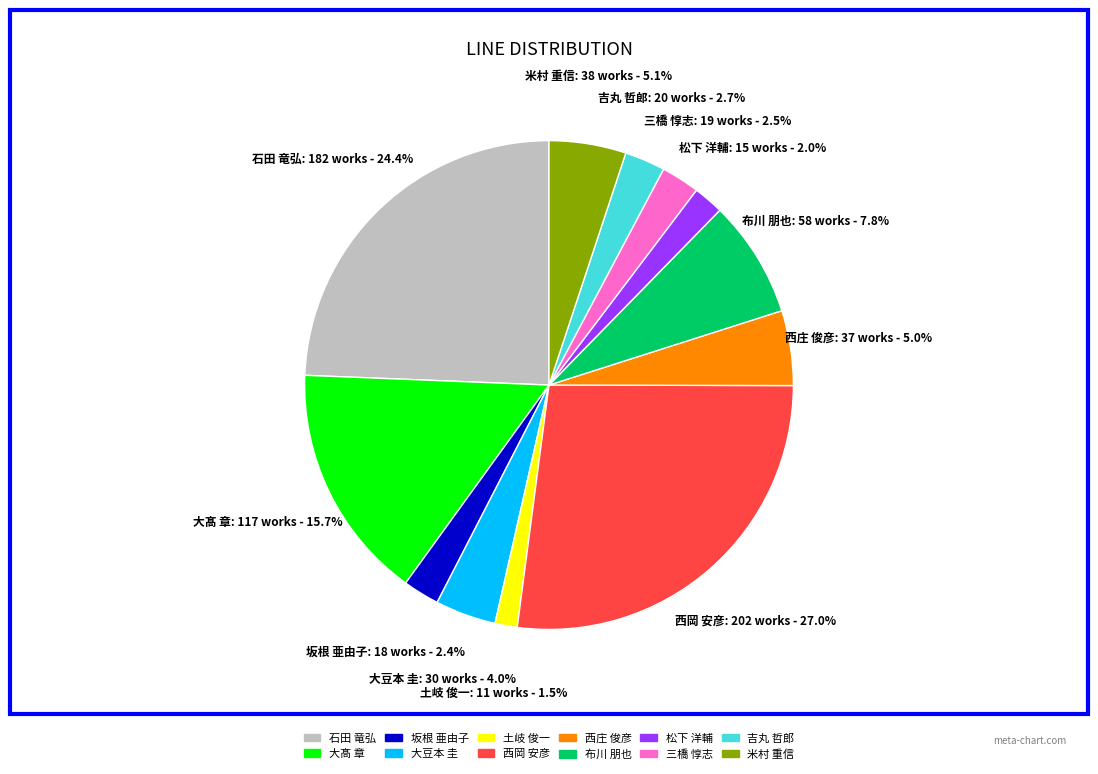

What percentage is the 大豆本 圭 slice, to the nearest percent?

4%